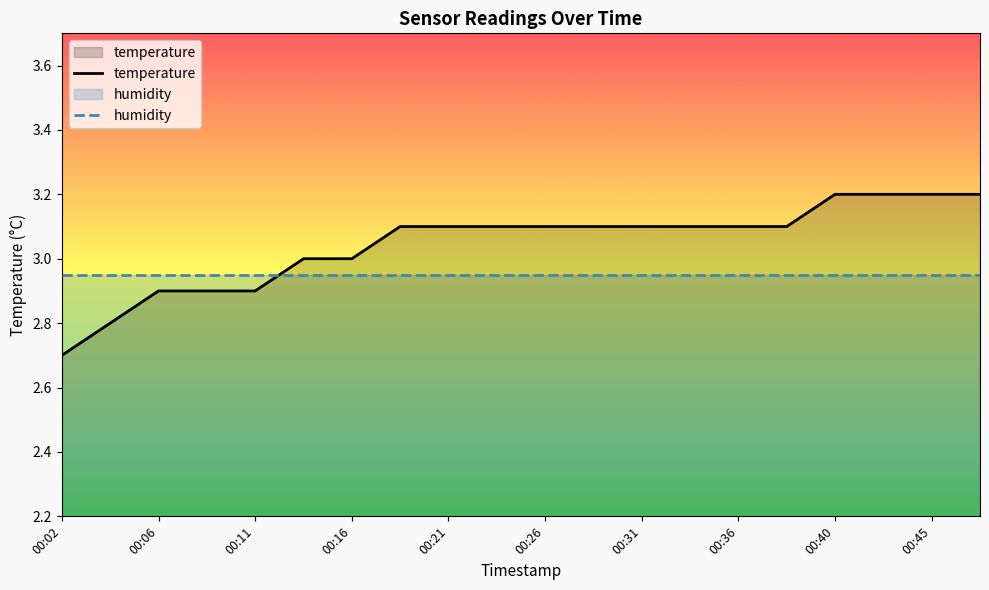

What is the maximum value for humidity?

3.0